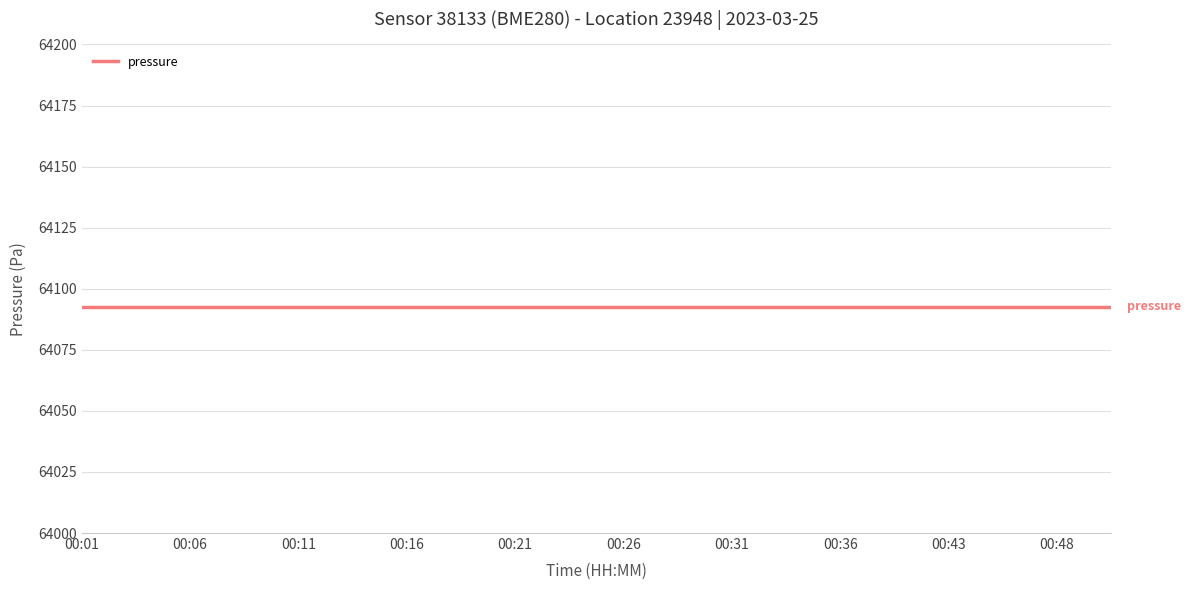

True or false: pressure has more than 1 interior local peaks.

False